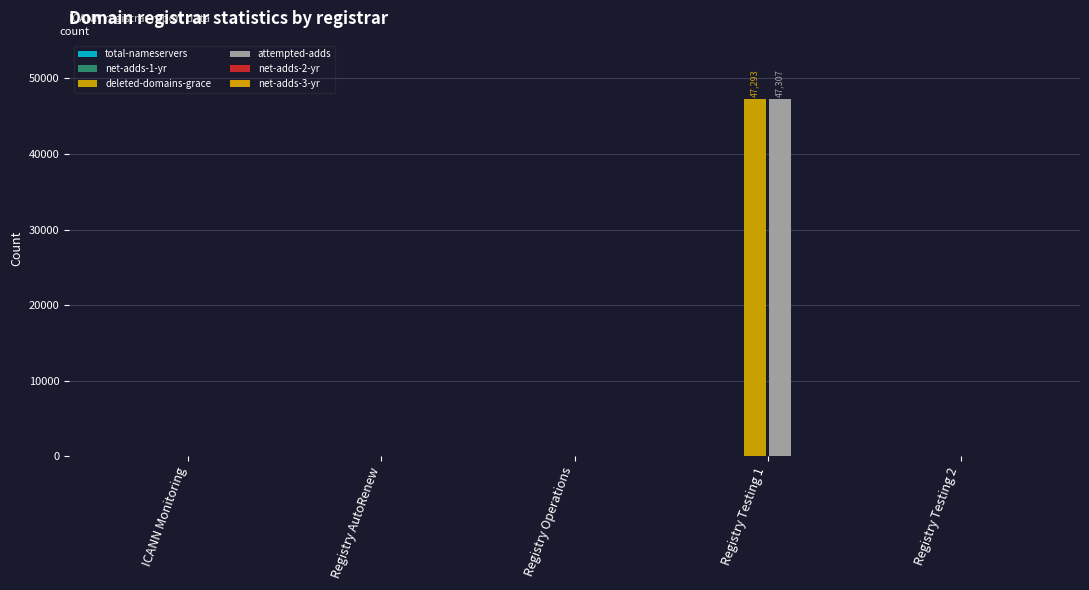

What is the total value across all series at Registry Testing 1?

94611